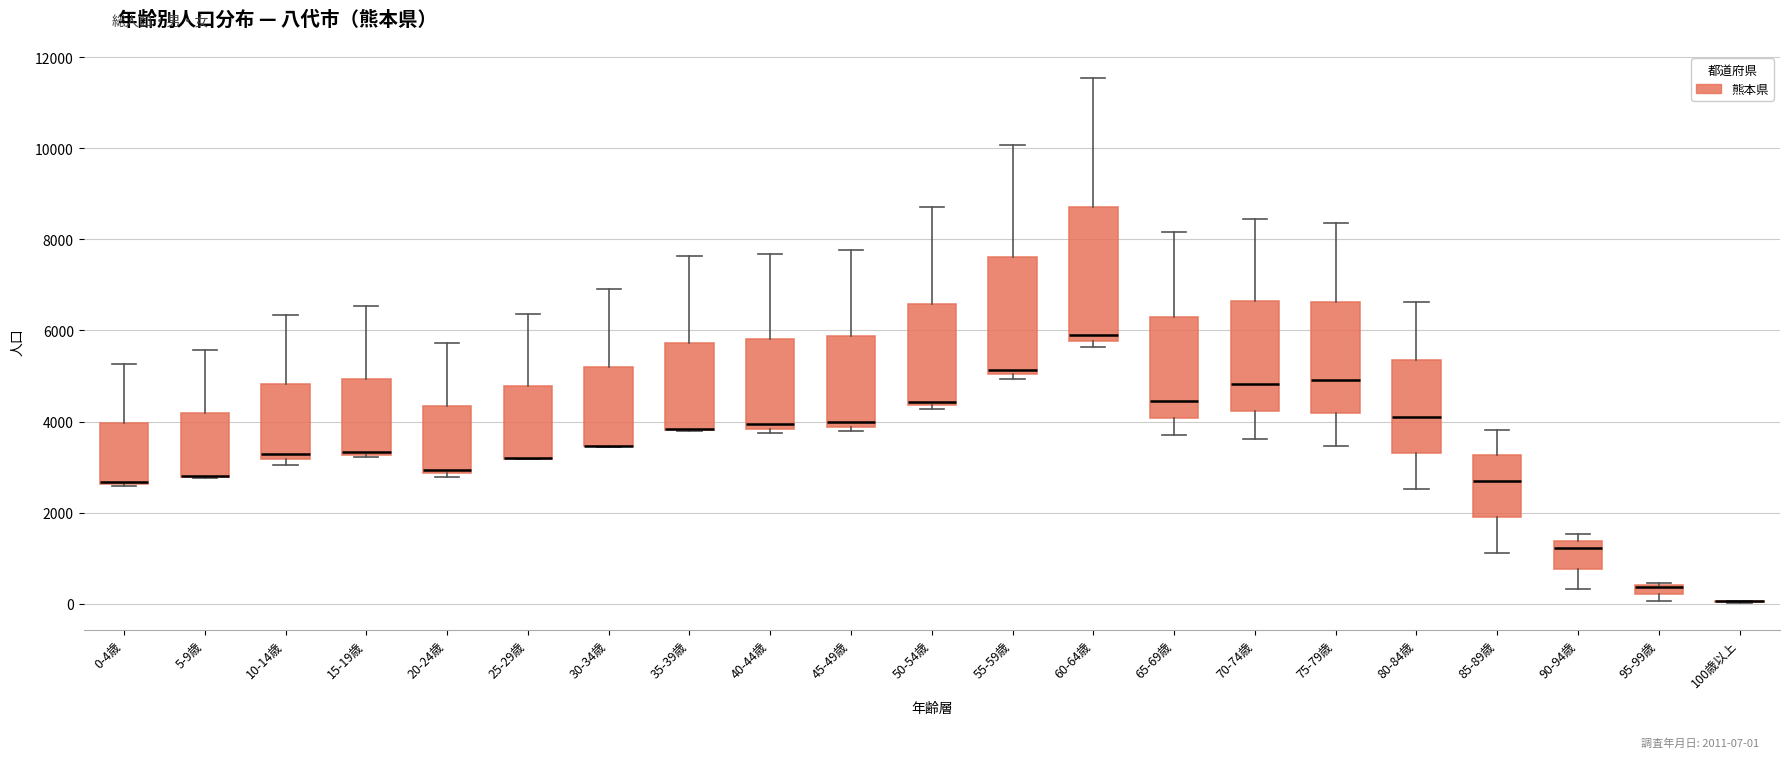

Comparing the boxes themselves (not the whiskers), which one is the tallest?

60-64歳